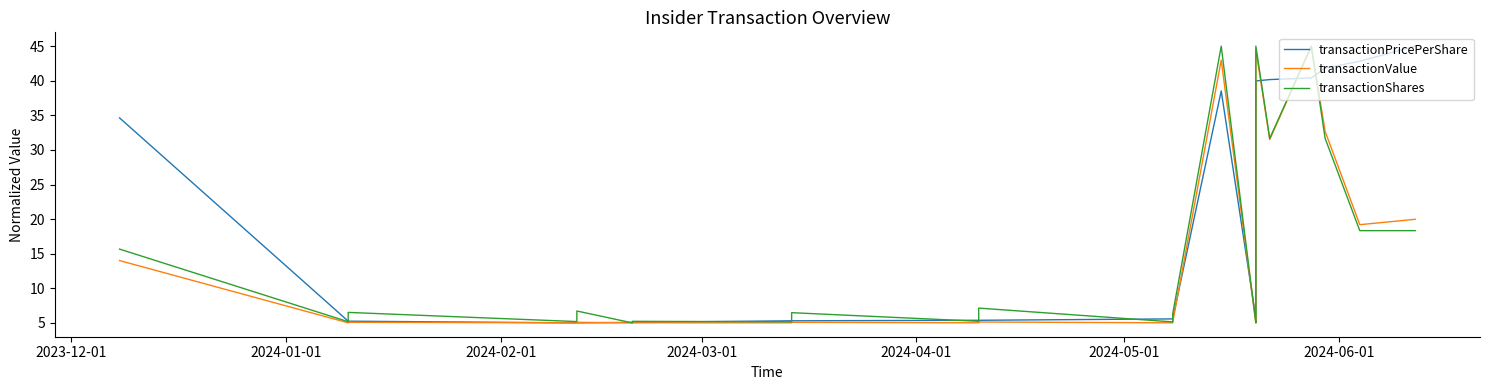

At how many categories does at least one series exceed 29?

8